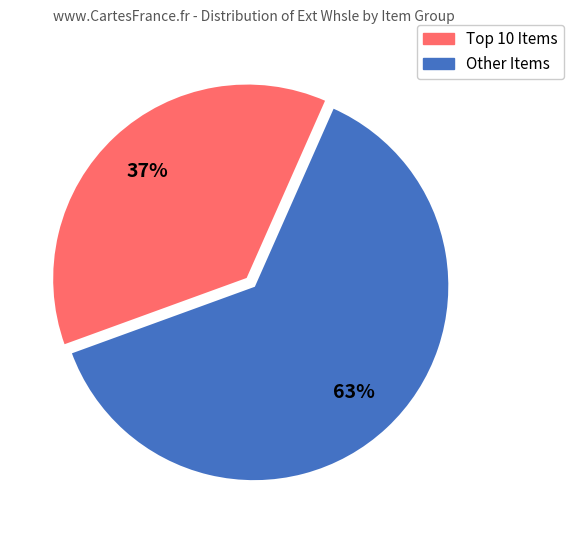

To the nearest percent, what is the difference between the largest and smallest slice percentages?

26%